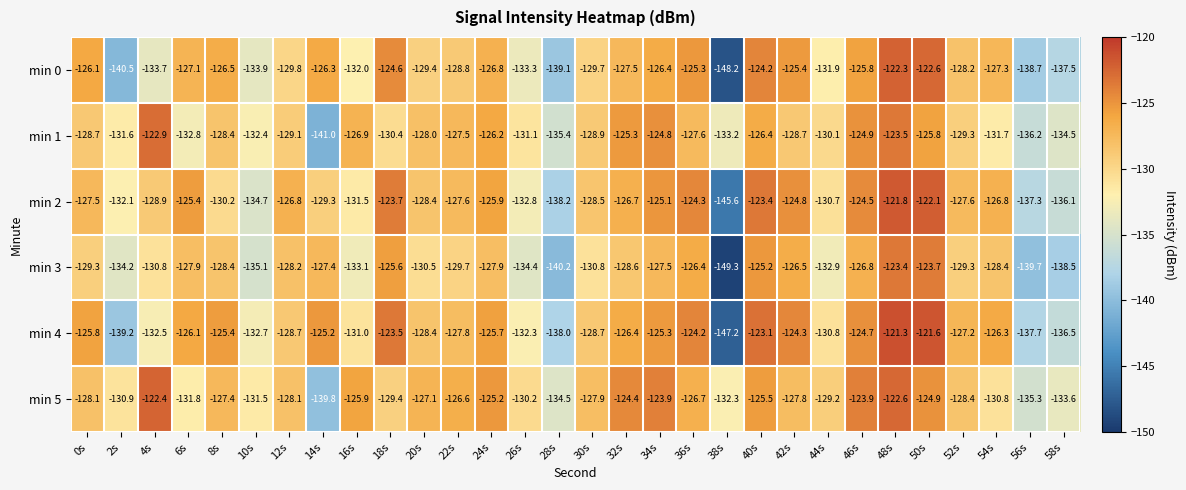

What is the lowest value of the min 1 series?

-141.0